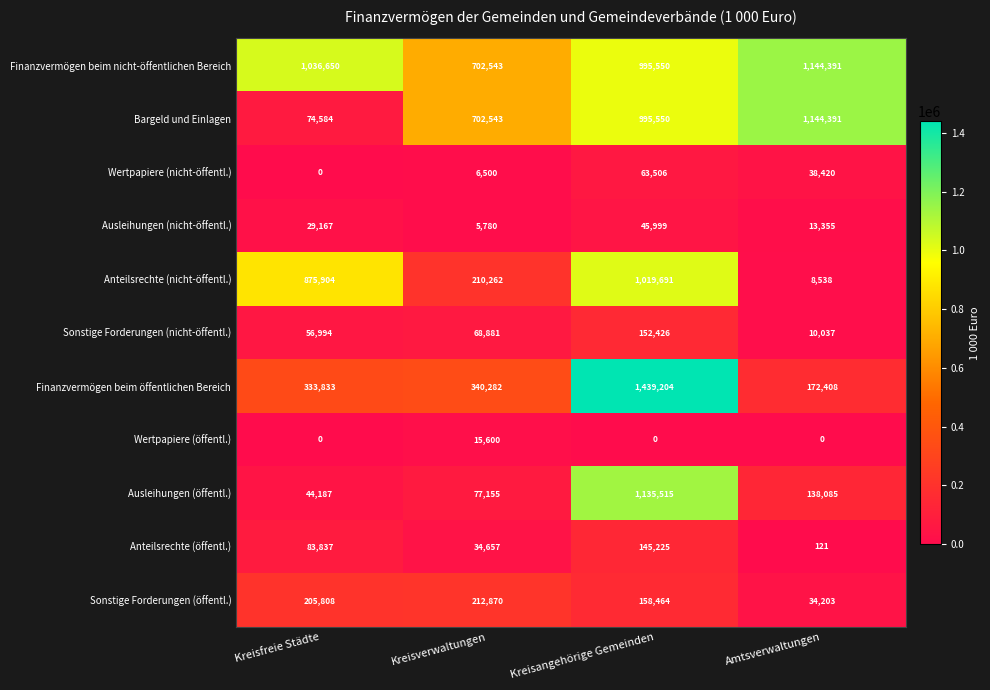

Which series has the widest spread of values?

Finanzvermögen beim öffentlichen Bereich